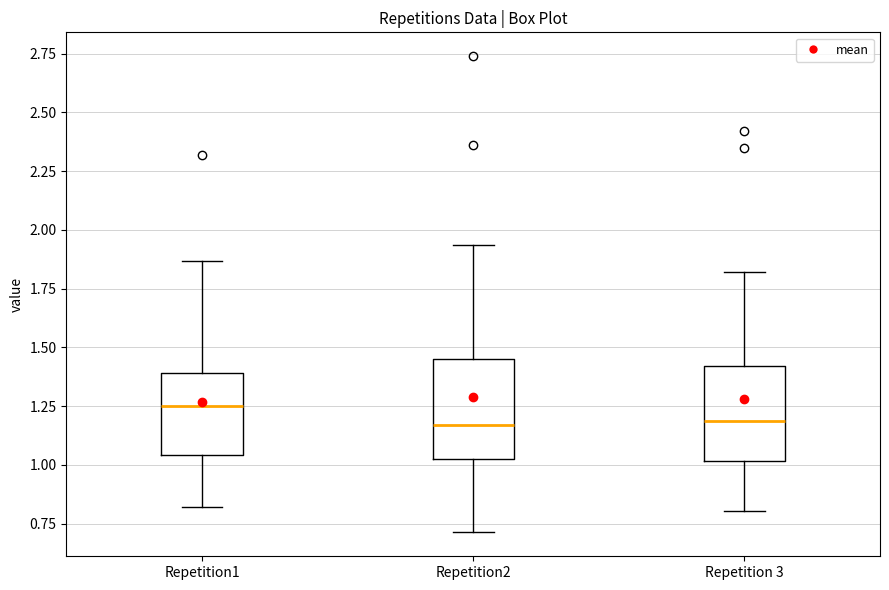

Where does the lower whisker of the box for Repetition 3 end on the y-axis? The values are not printed on the chart, so give them approximately, as read against the axis.

0.80